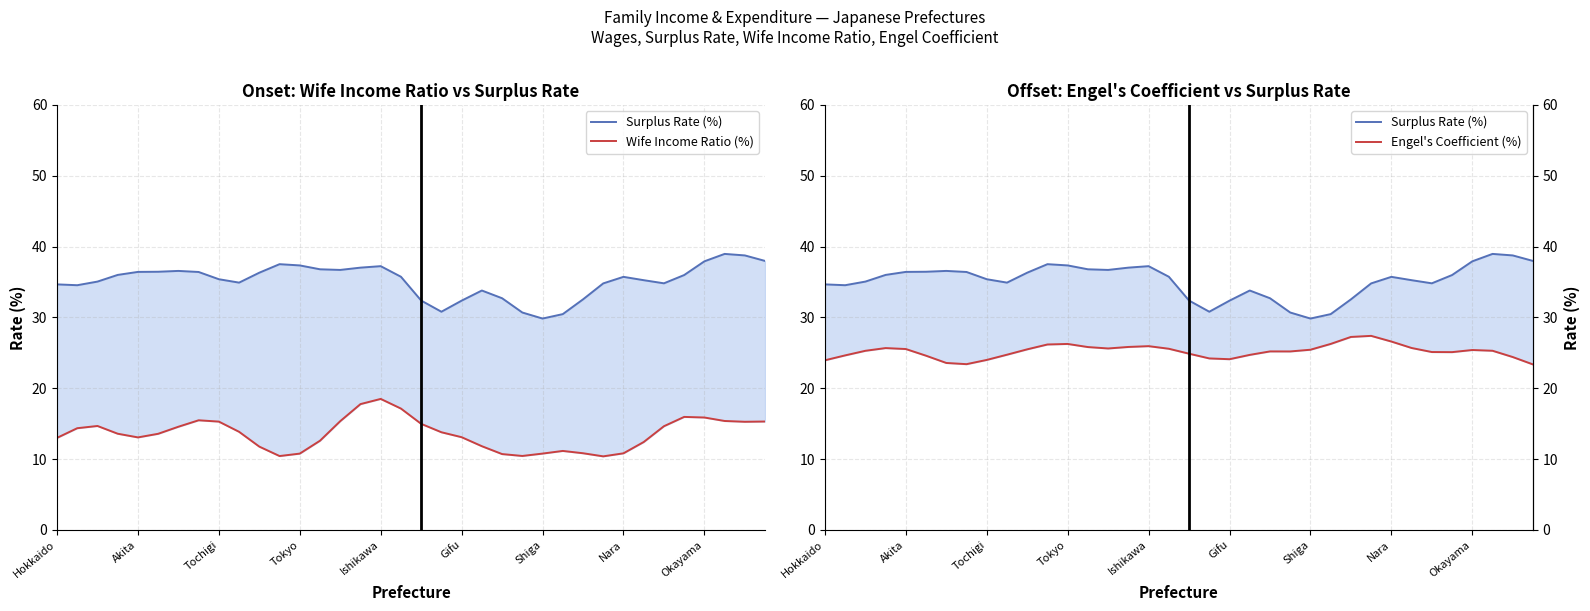

At how many categories does at least one series exceed 23?

36